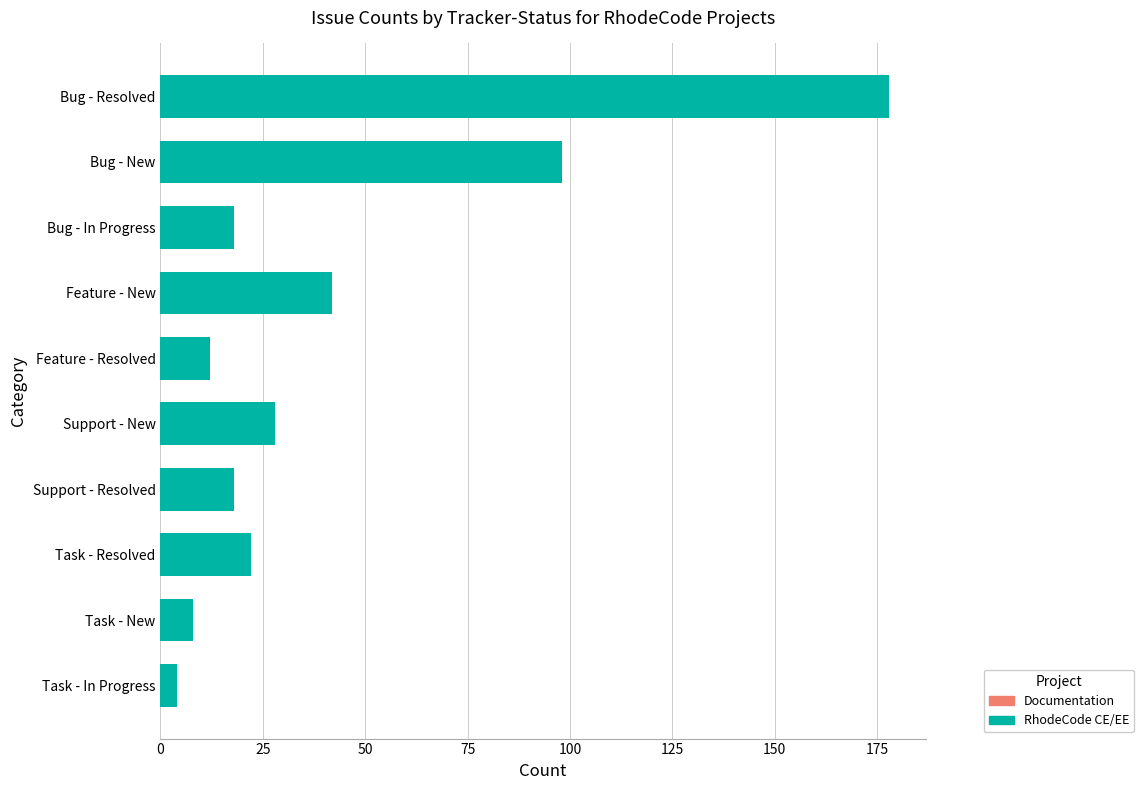

What is the average value of the RhodeCode CE/EE series?

43